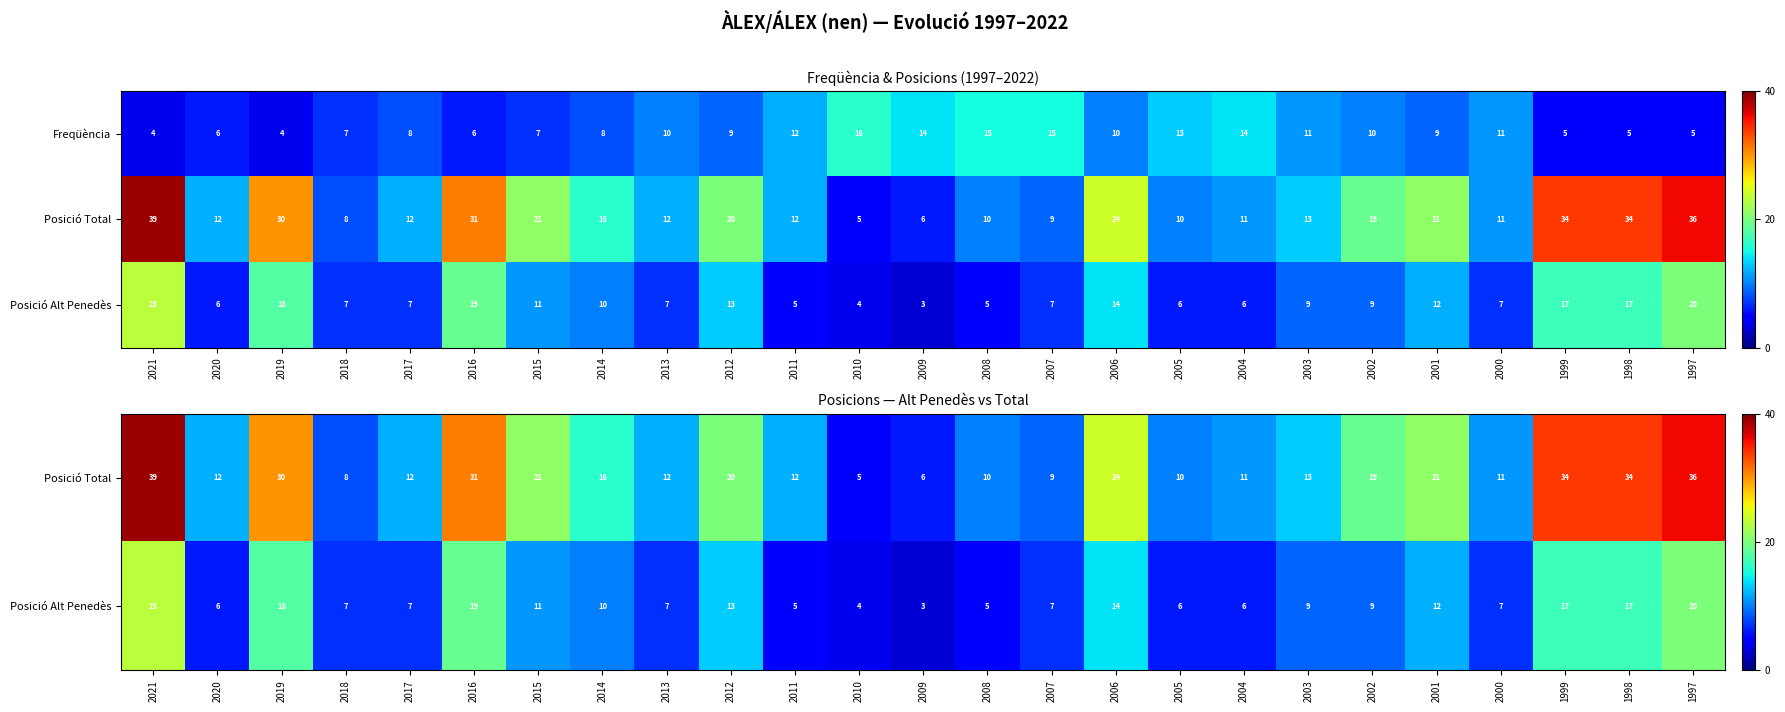

What is the difference between the maximum and minimum values in the Freqüència series?

12